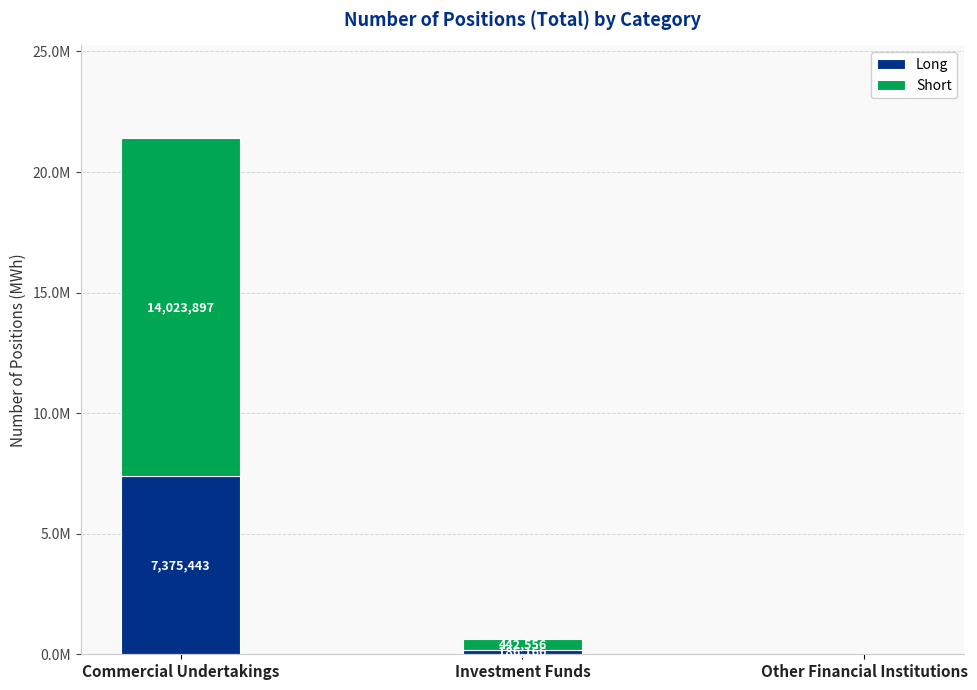

What is the sum of the Long values at Investment Funds and Other Financial Institutions?

186166